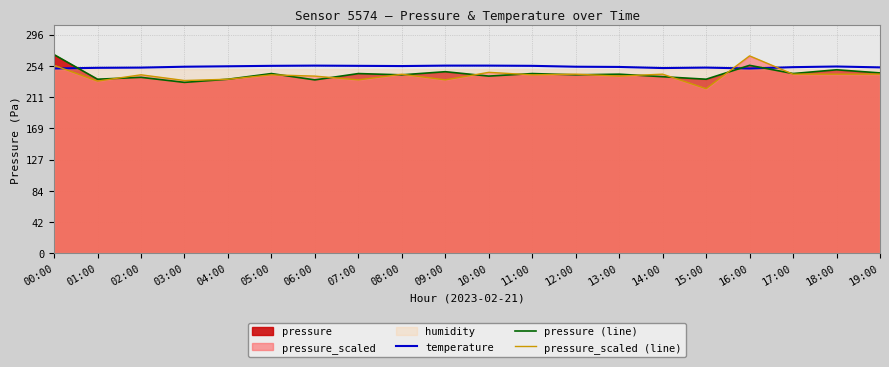

What is the difference between the maximum and minimum values in the pressure_scaled (line) series?

44.5